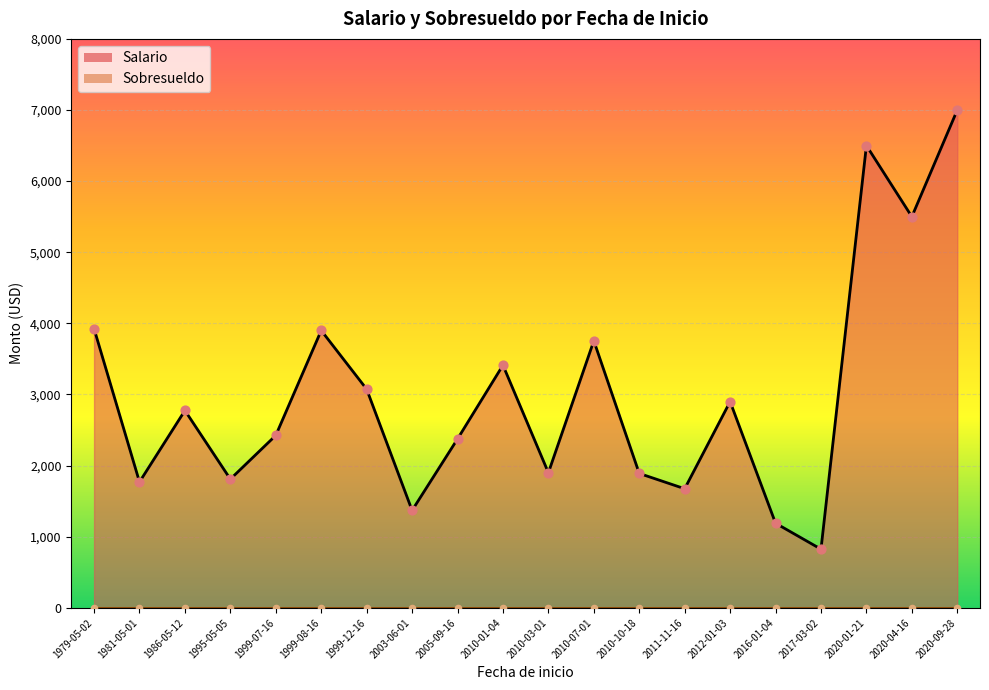

Which series reaches the maximum Y coordinate?

Salario